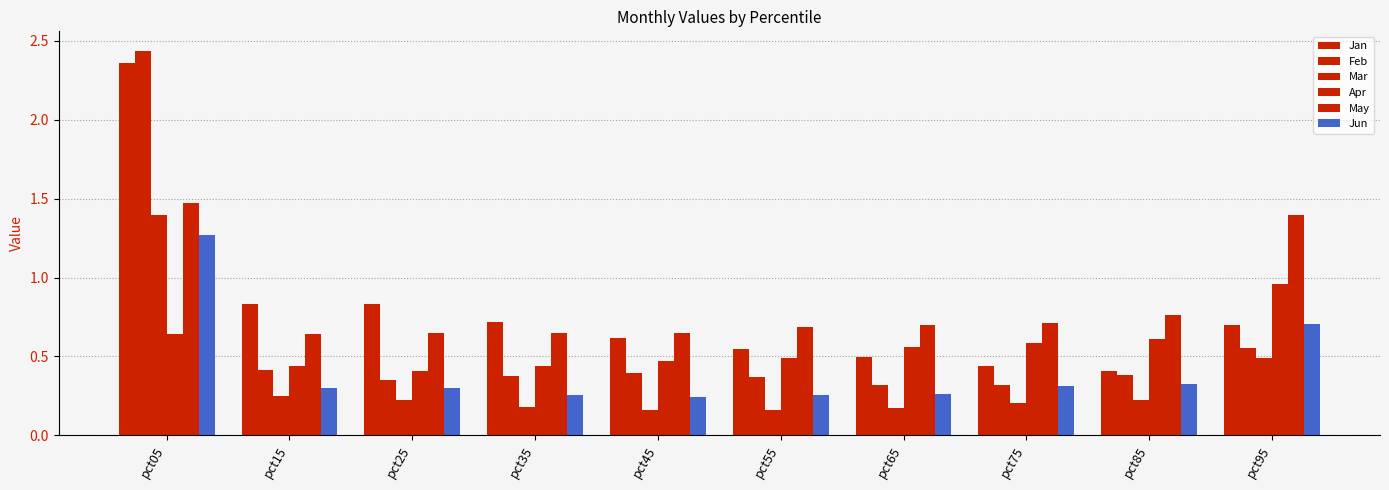

What is the average value of the May series?

0.8